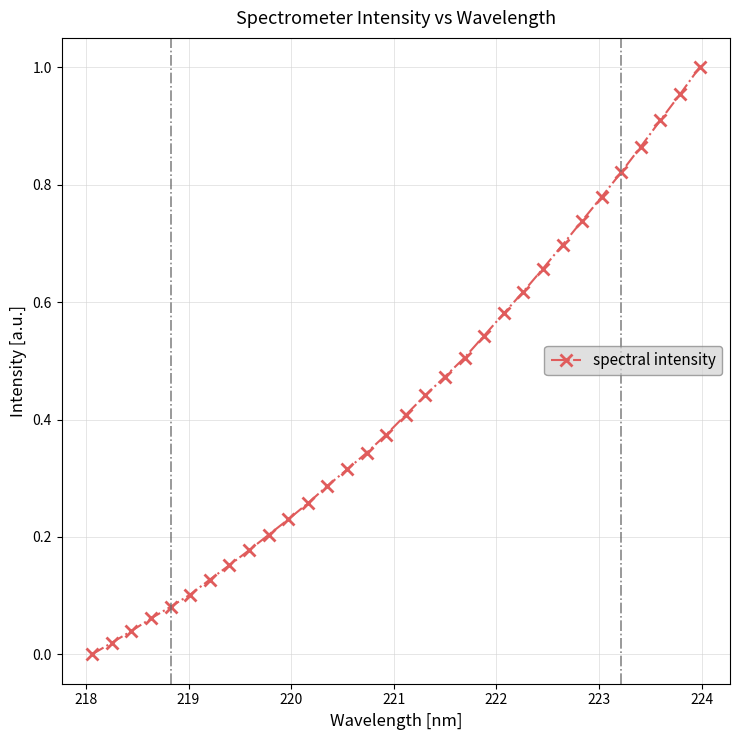

What is the sum of all values?

13.8